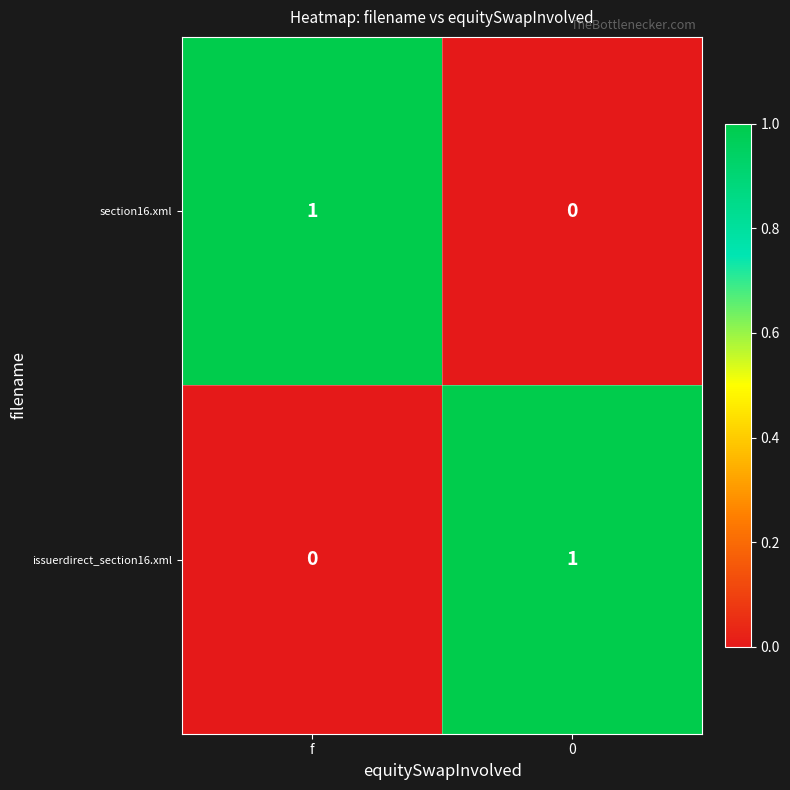

List the labels in order of issuerdirect_section16.xml value, smallest first.

f, 0